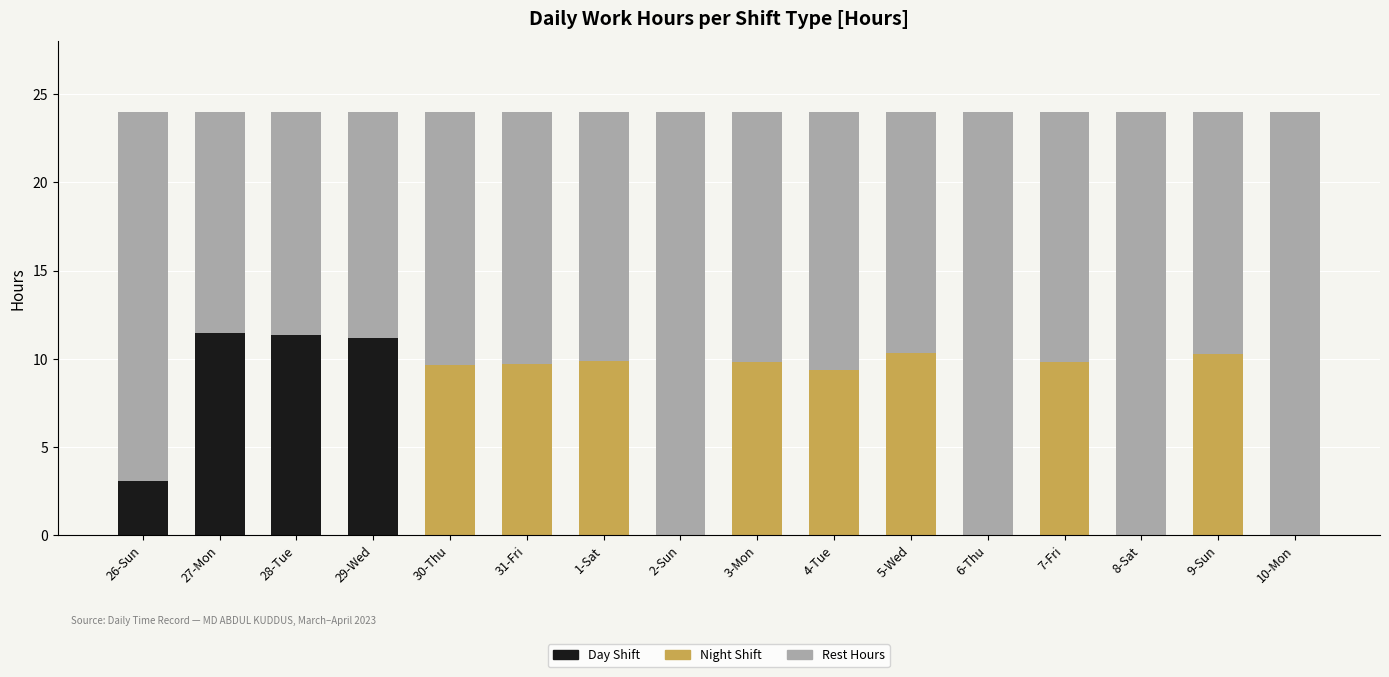

What is the total value across all series at 31-Fri?

24.0